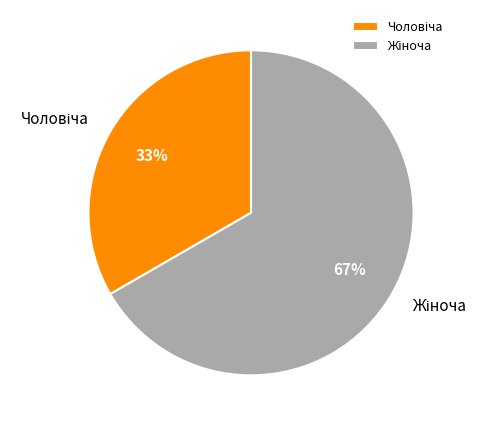

To the nearest percent, what is the average slice percentage?

50%